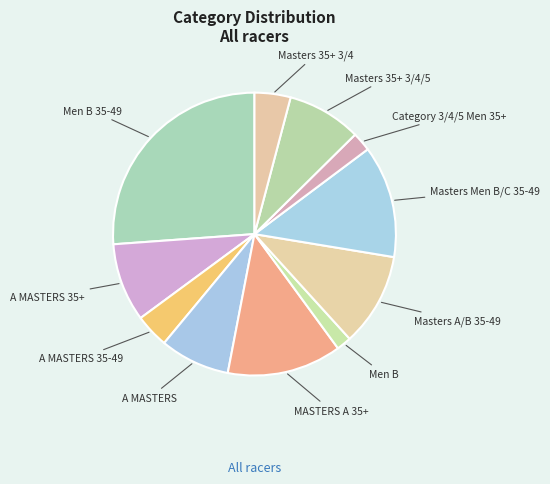

Does any single category account for the majority?

No